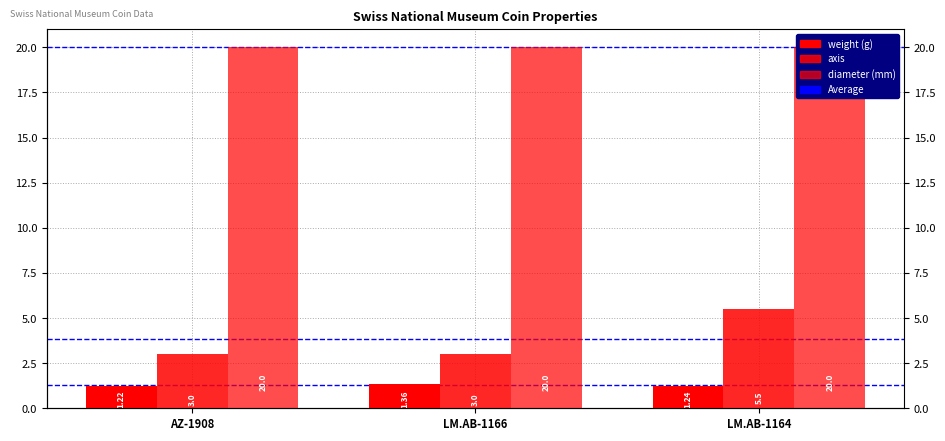

How many categories are shown in the chart?

3